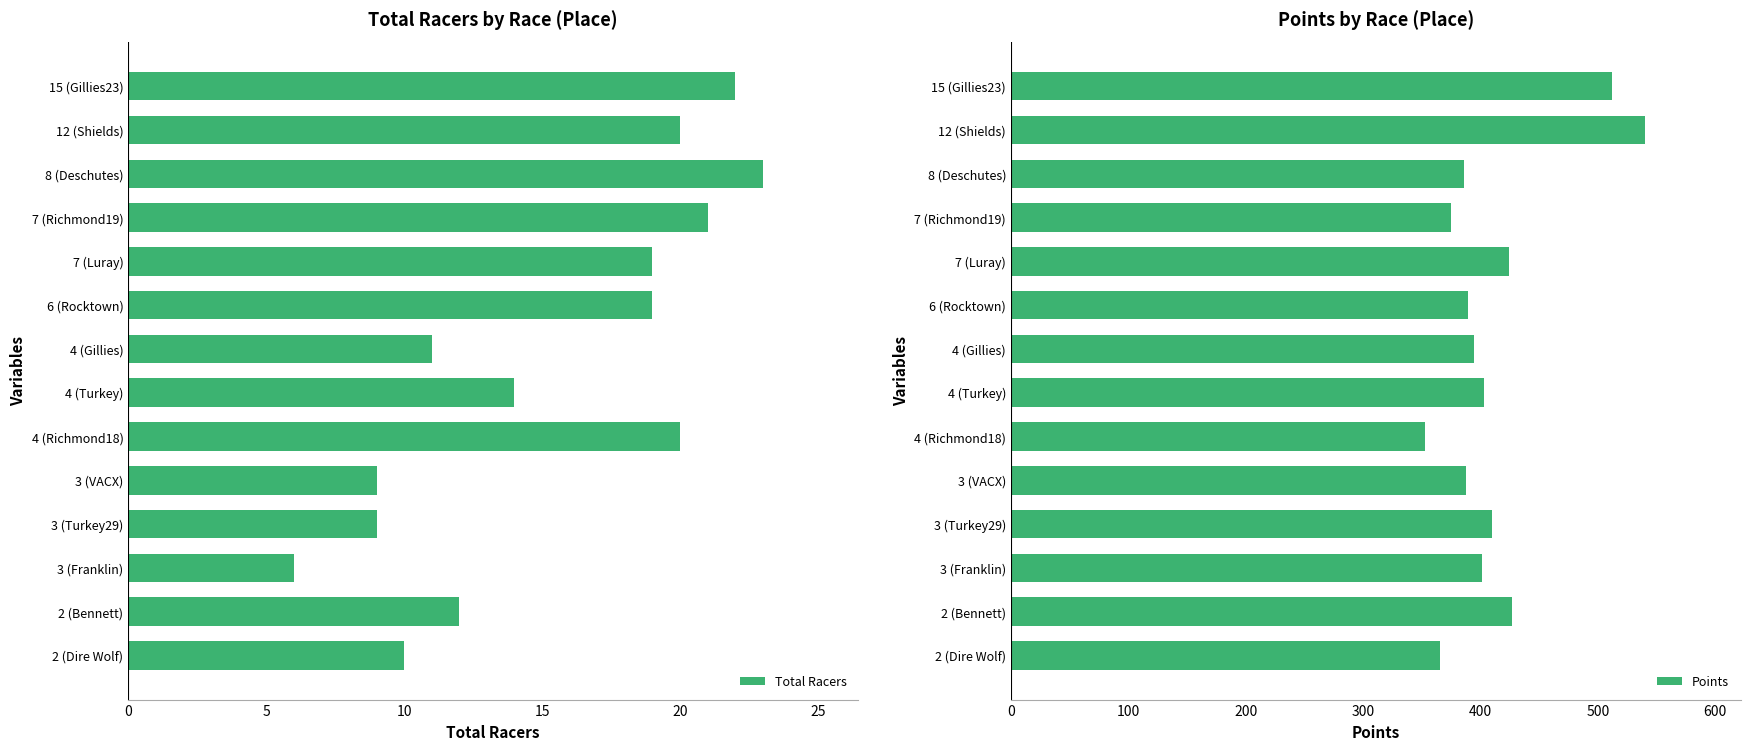

What is the sum of all Total Racers values?

215